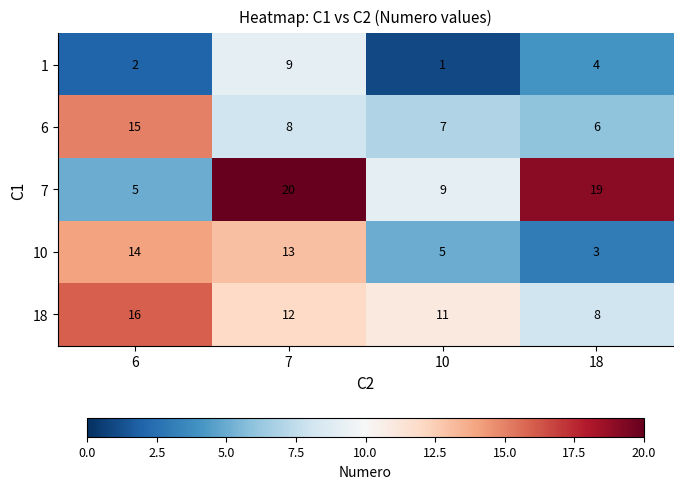

At 18, list the series in order from largest to smallest.

7, 18, 6, 1, 10